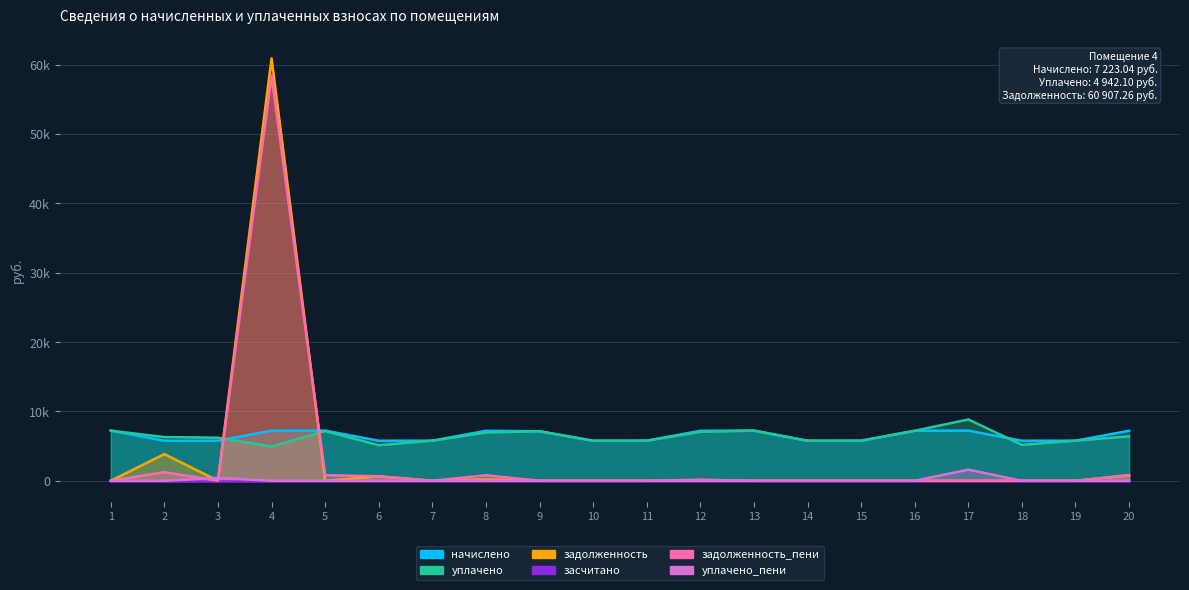

At which category does задолженность reach its first local peak?

2